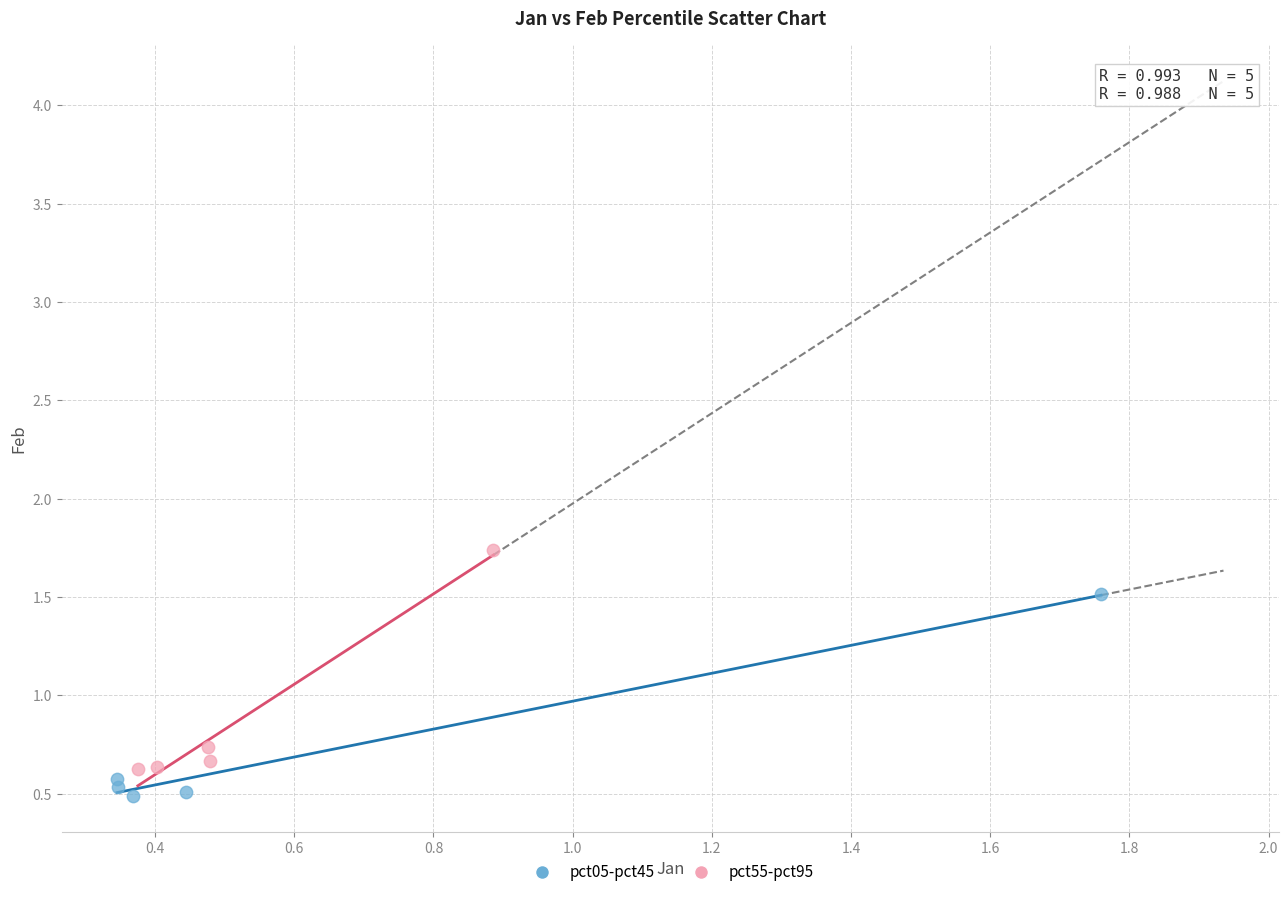

Which series reaches the maximum Y coordinate?

pct55-pct95